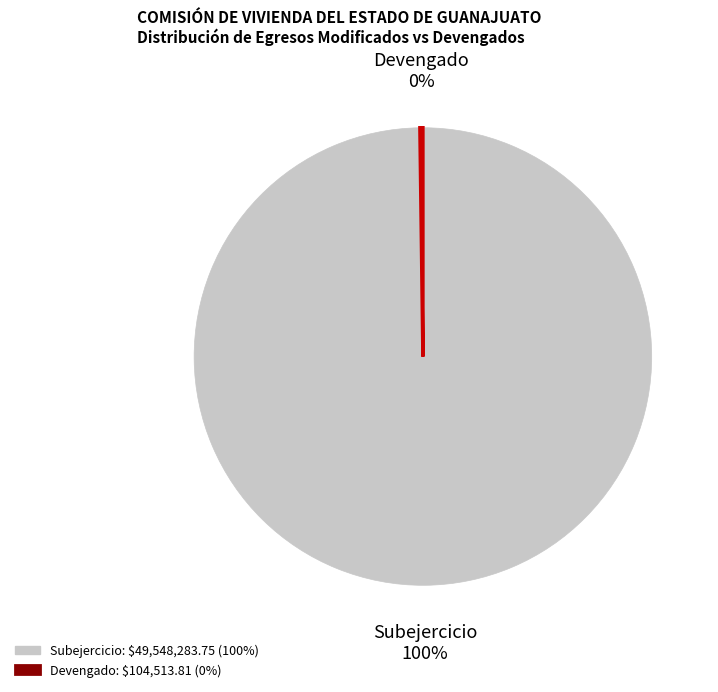

To the nearest percent, what is the difference between the largest and smallest slice percentages?

100%